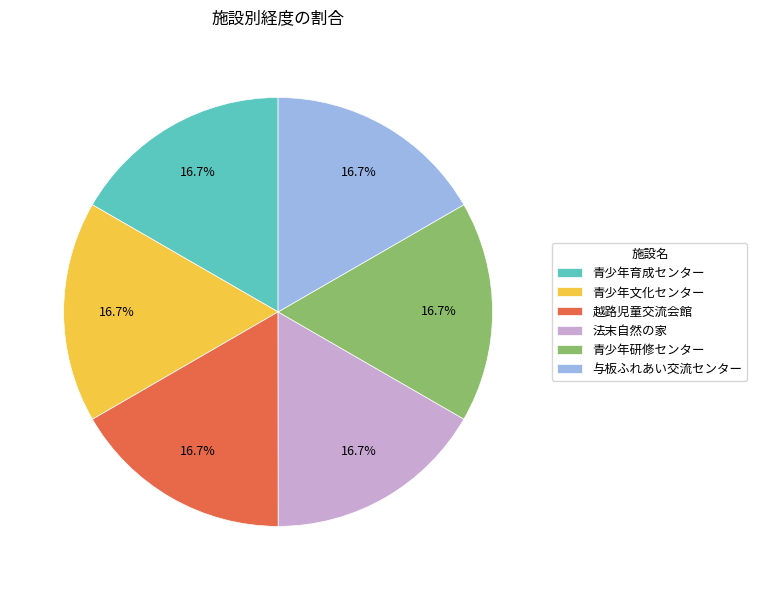

To the nearest percent, what portion does 越路児童交流会館 represent?

17%